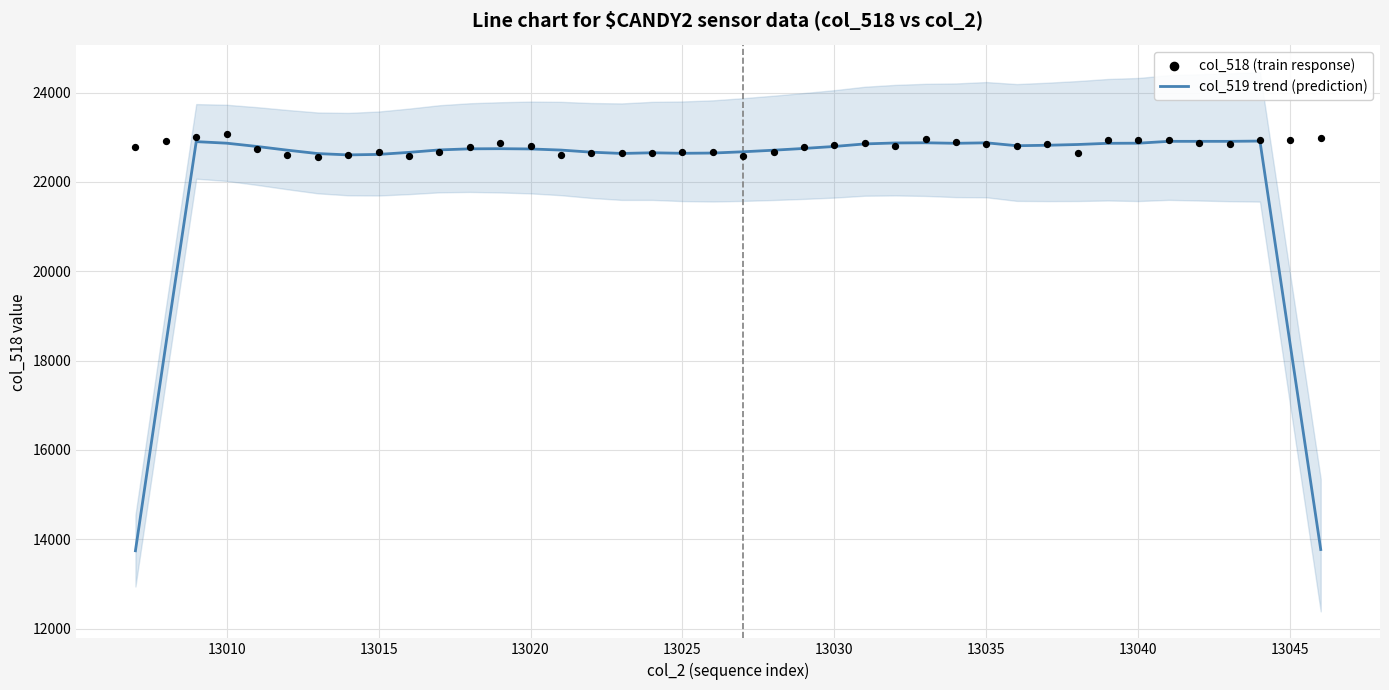

Which series contains the highest Y value?

col_518 (train response)